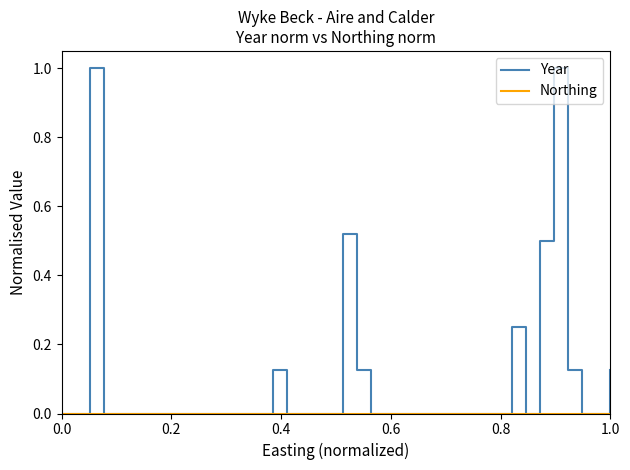

Which series has the widest spread of values?

Year